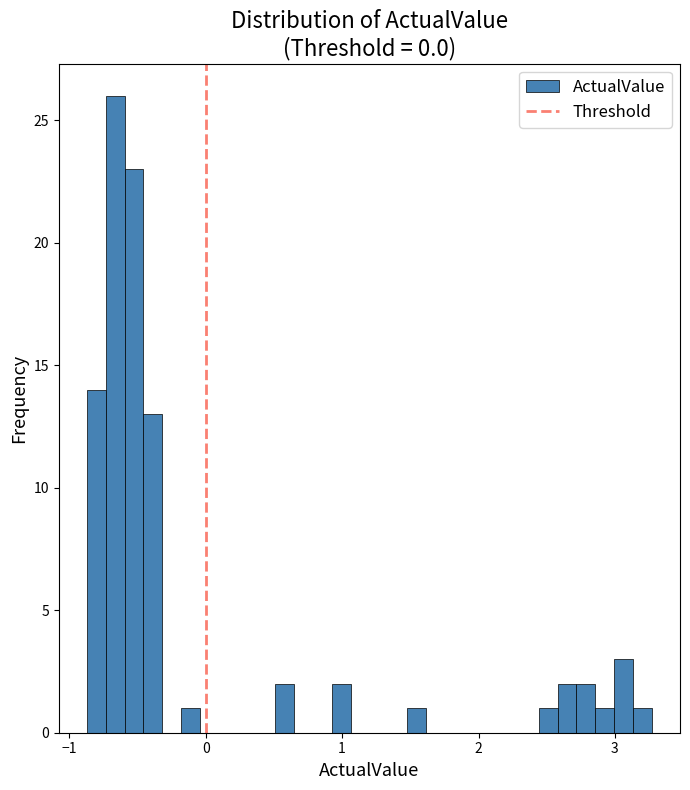

Read against the x-axis, roughly where is the centre of the tallest bar?

-0.7